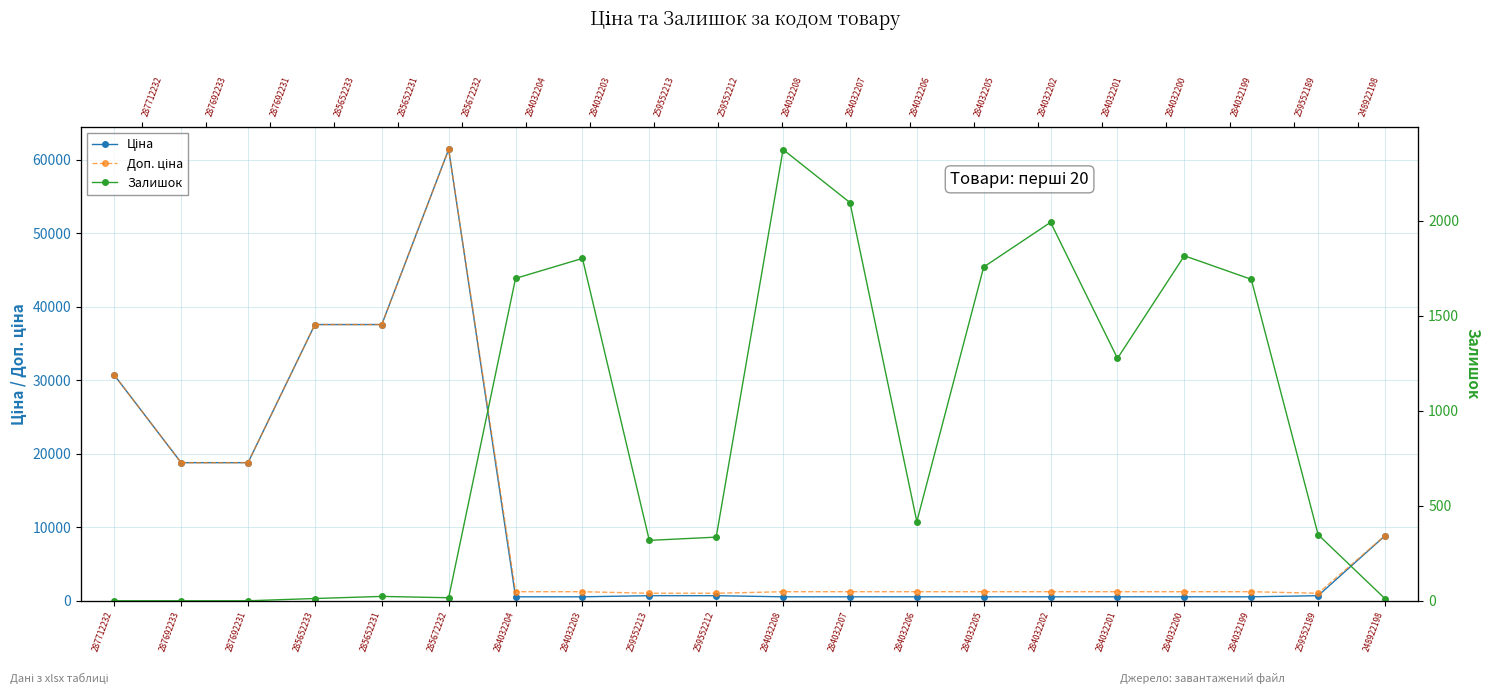

At which category is the sum across all series the highest?

285672232